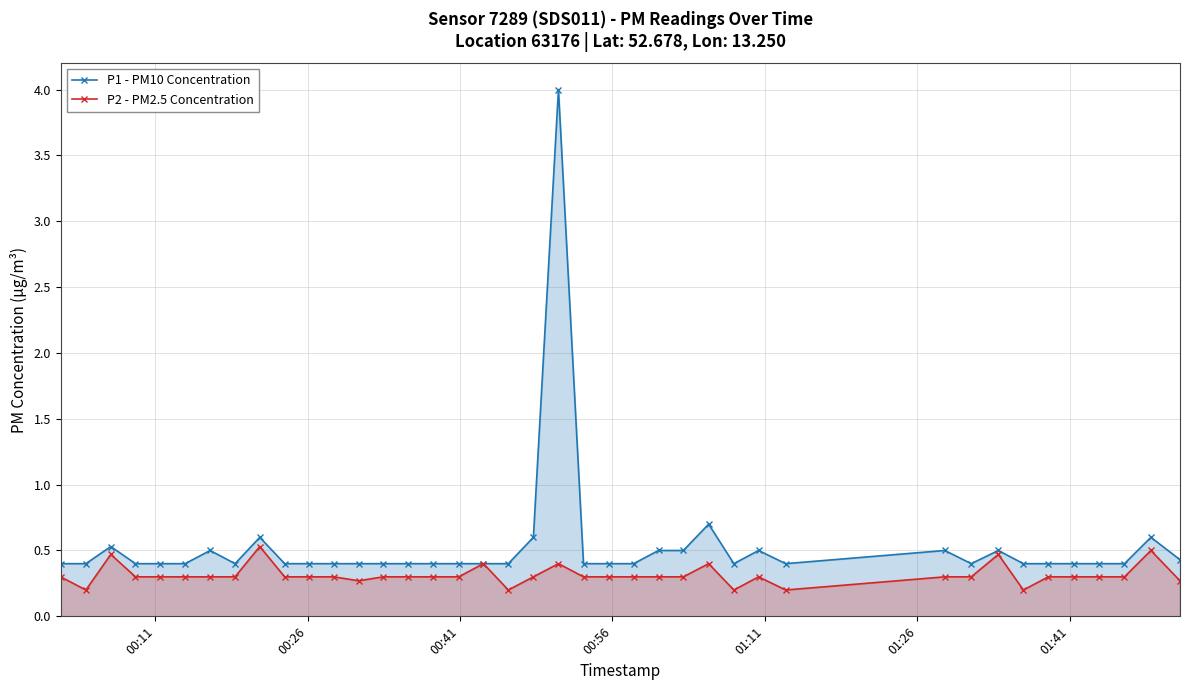

At how many categories does at least one series exceed 0?

40